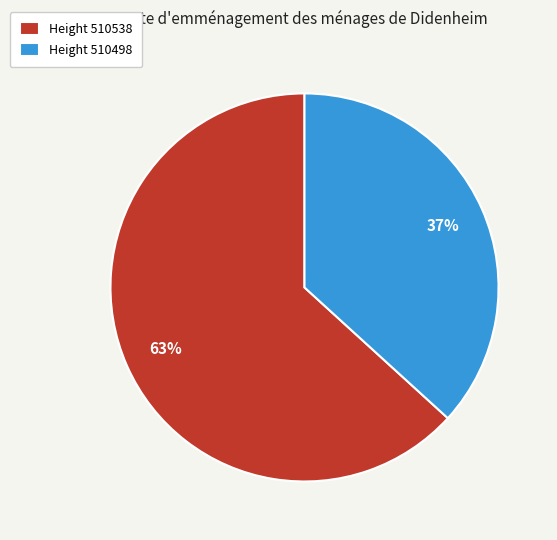

Combined, do Height 510498 and Height 510538 account for over 50%?

Yes